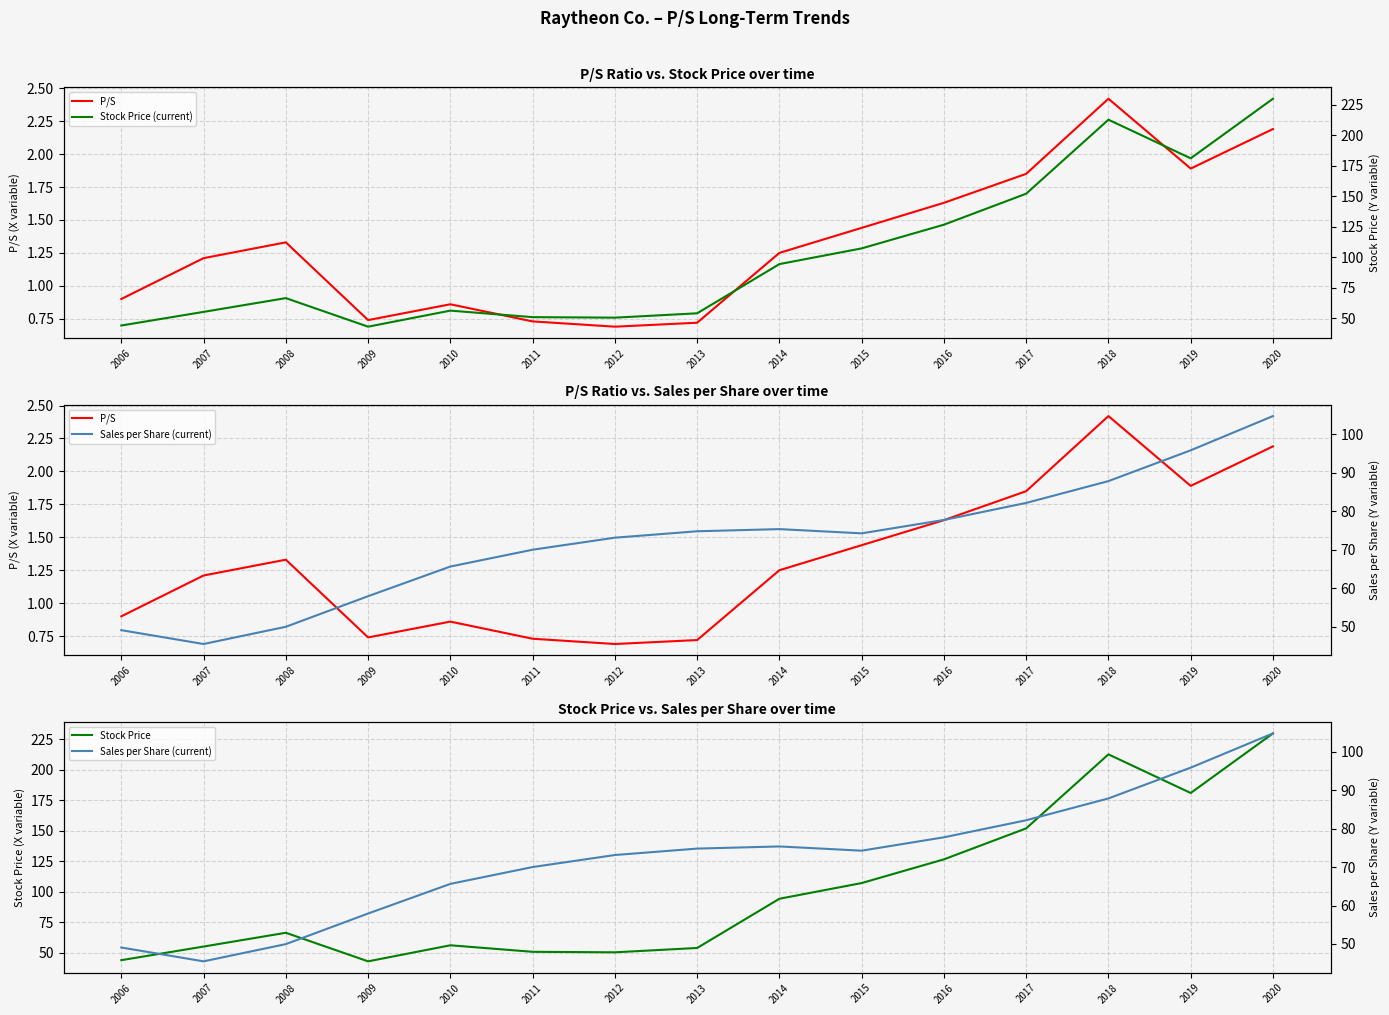

How many interior local valleys does the Stock Price (current) series have?

3